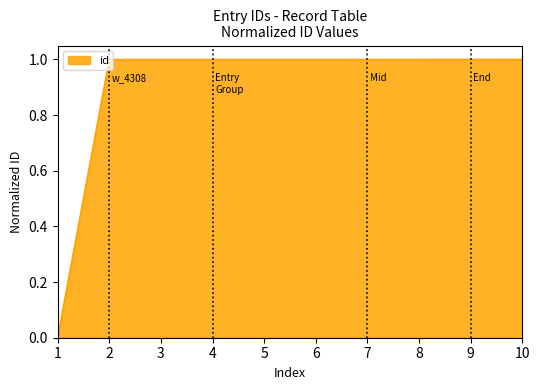

What is the greatest value displayed?

1.0